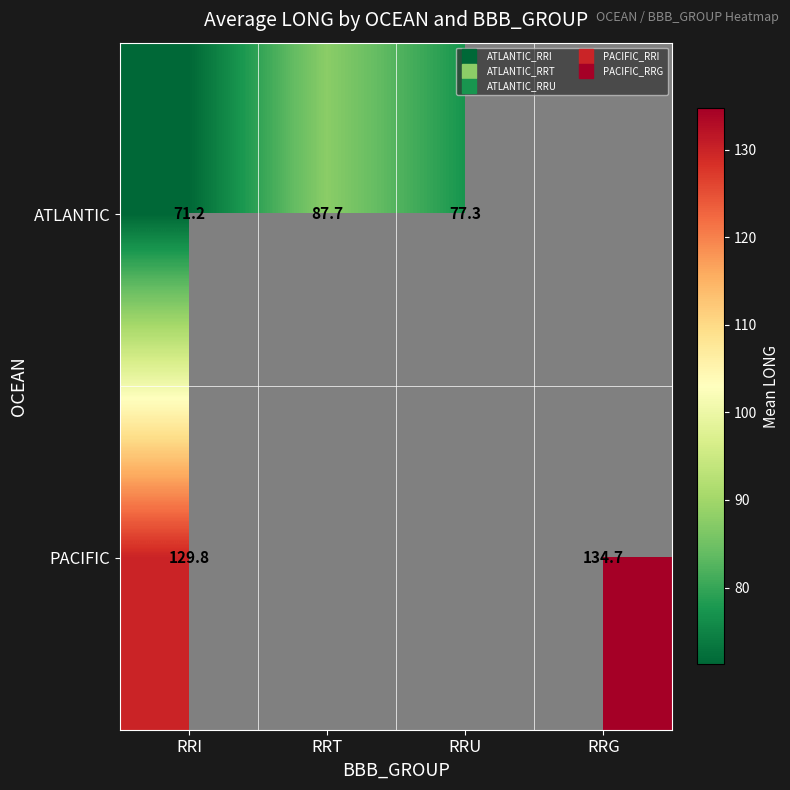

The value of ATLANTIC at RRI is 71.2. True or false?

True